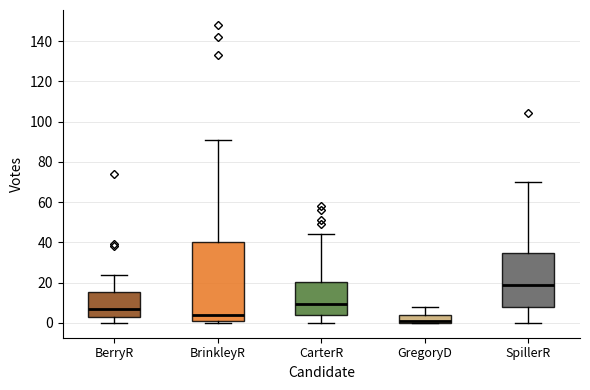

Which box's median line is the lowest?

GregoryD